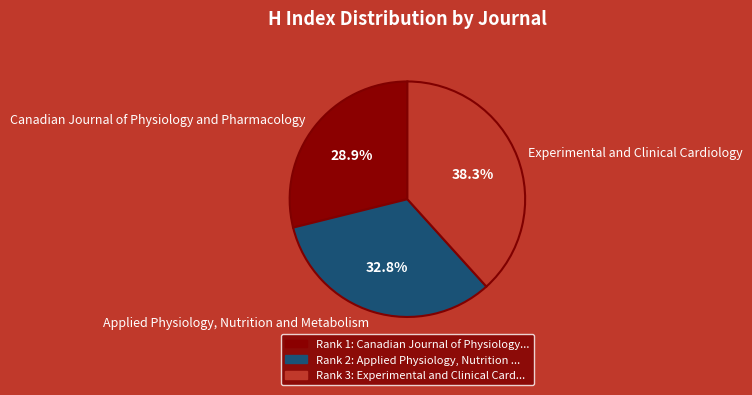

Is there any slice that represents more than half of the pie?

No